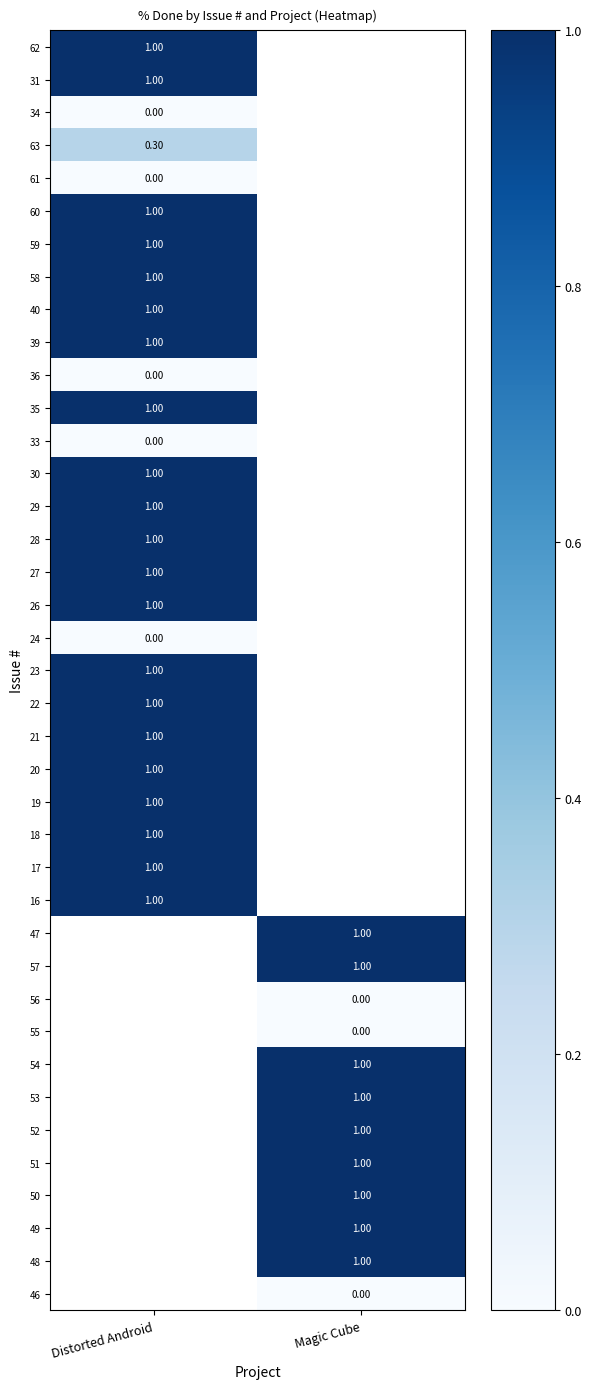

What is the maximum value shown in the chart?

1.0